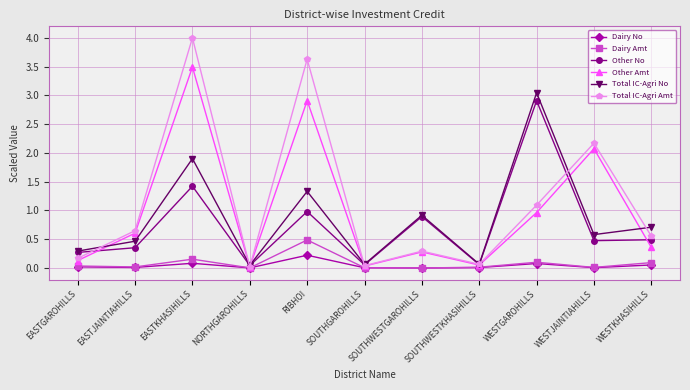

Which series changed the most between RIBHOI and WESTKHASIHILLS?

Total IC-Agri Amt